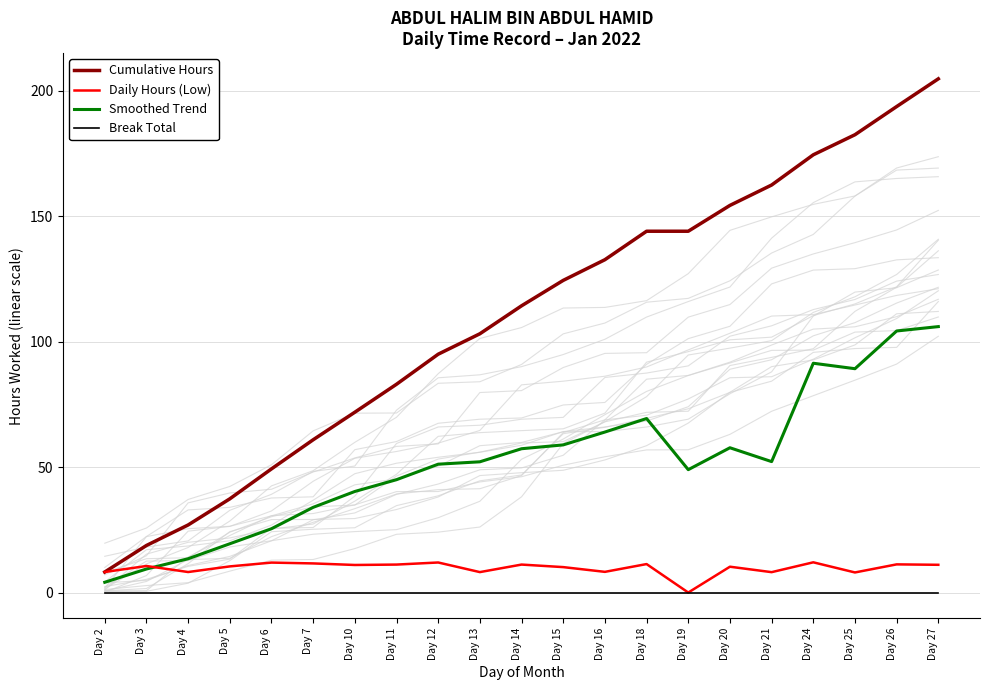

Which series has the widest spread of values?

Cumulative Hours